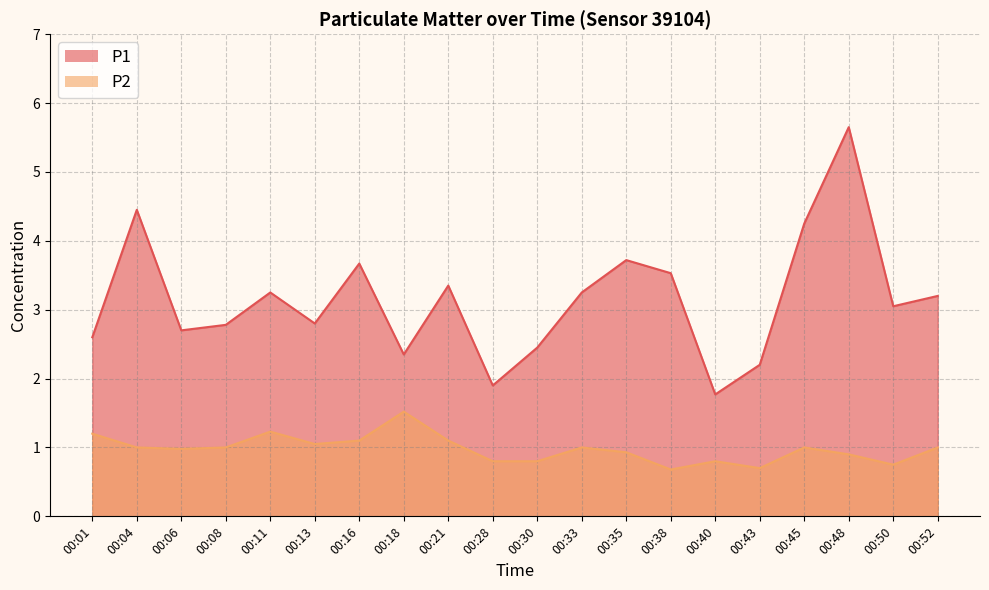

Does the chart have visible grid lines?

Yes